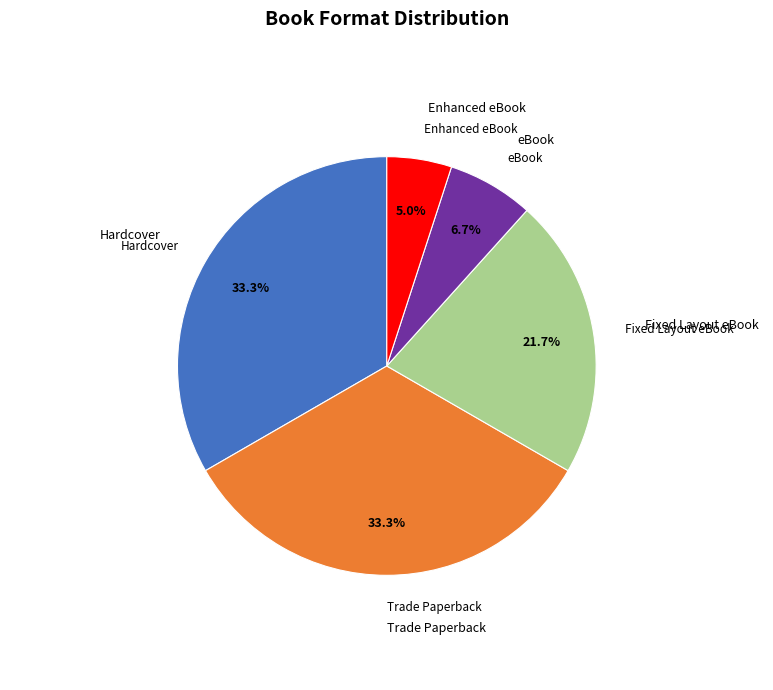

How many slices are in this pie chart?

5